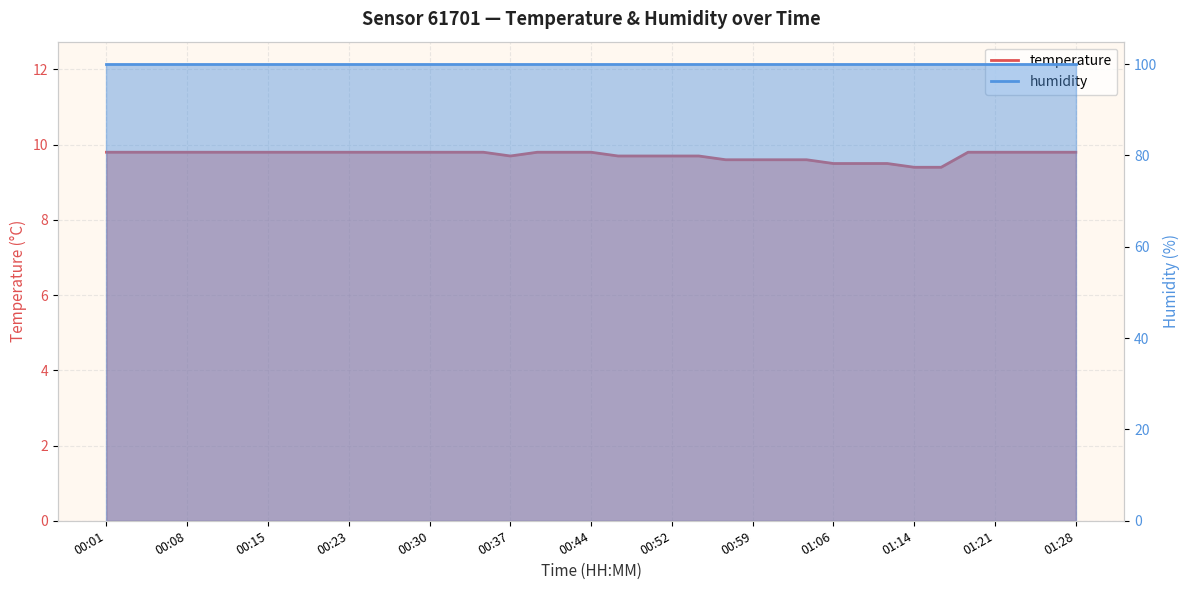

At which category does the chart reach its minimum across all series?

01:14